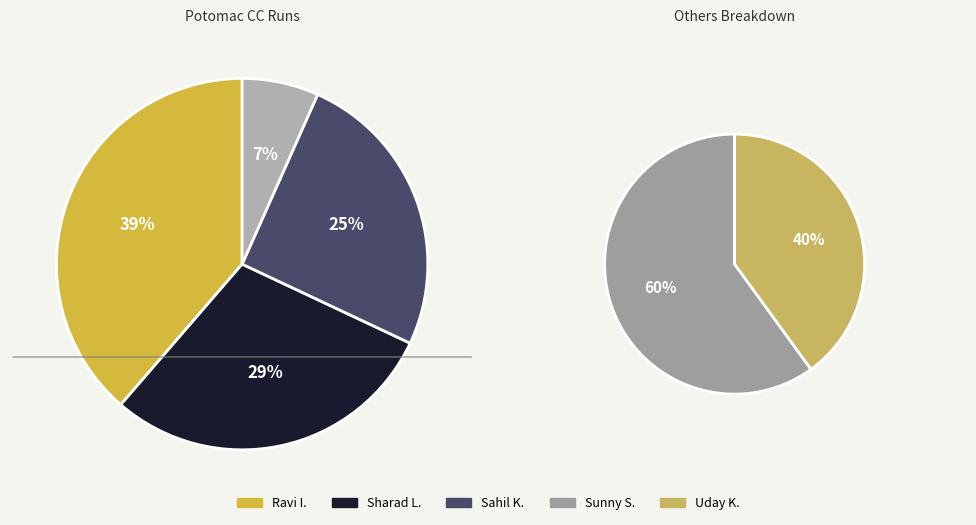

Is there a majority slice in this chart?

No